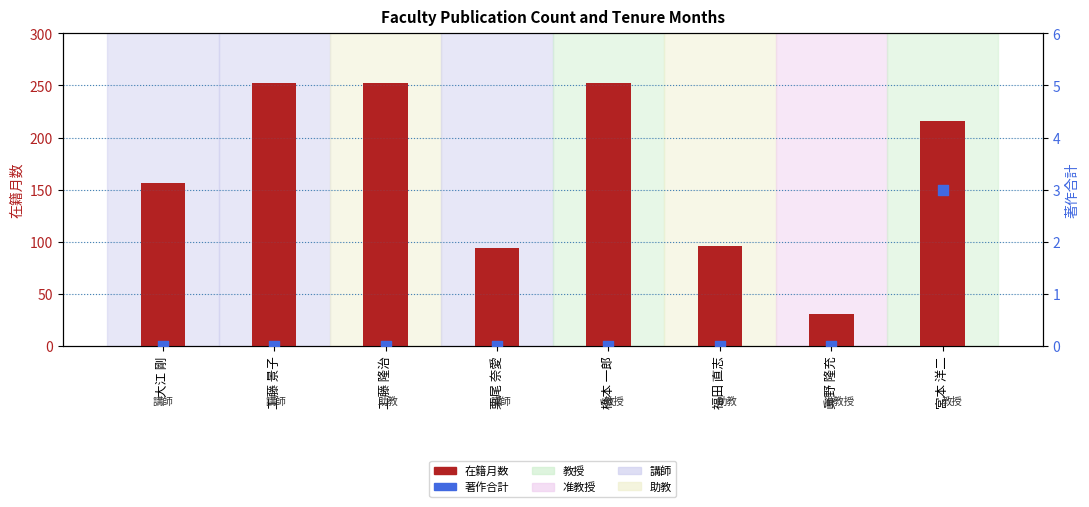

Is the value of 在籍月数 at 橋本 一郎 greater than the value of 著作合計 at 栗尾 奈愛?

Yes